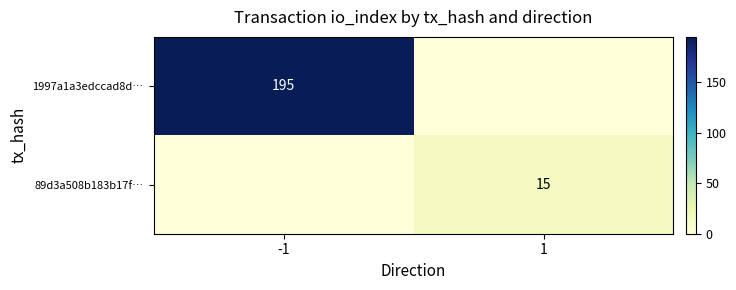

Is it true that 89d3a508b183b17f… equals 8 at 1?

False